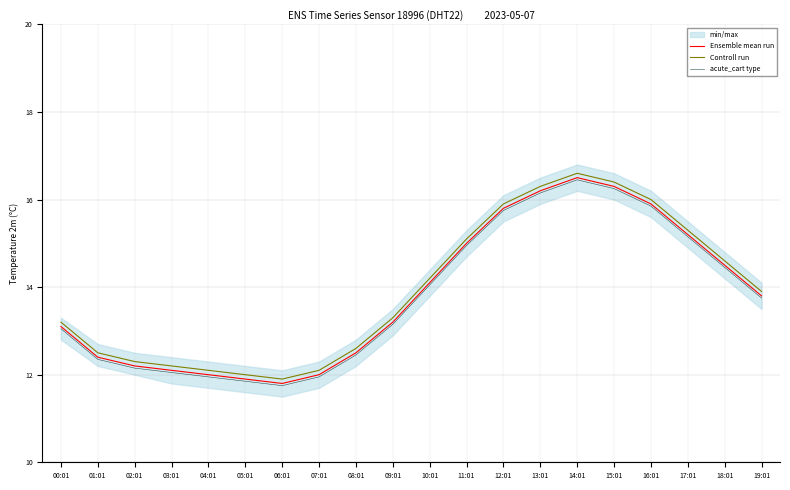

What is the maximum value for Ensemble mean run?

16.5